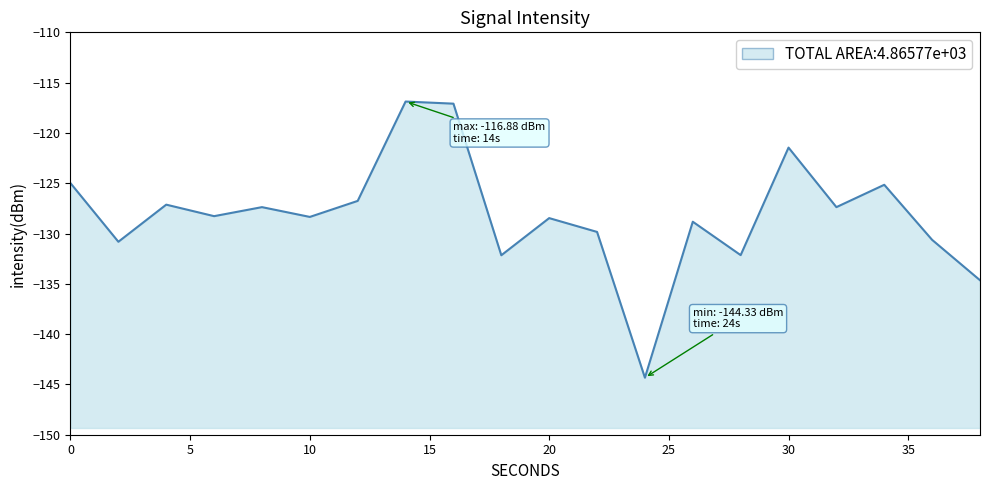

How many interior local valleys (lower than both neighbors) does the data have?

7